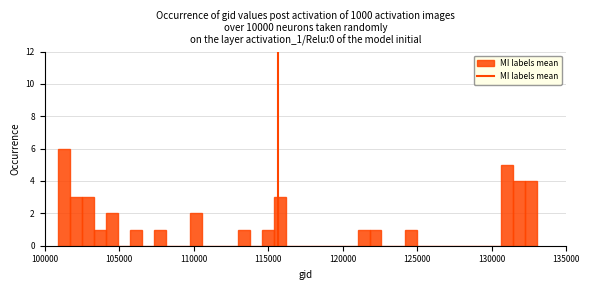

Read against the x-axis, roughly where is the centre of the tallest bar?

101500